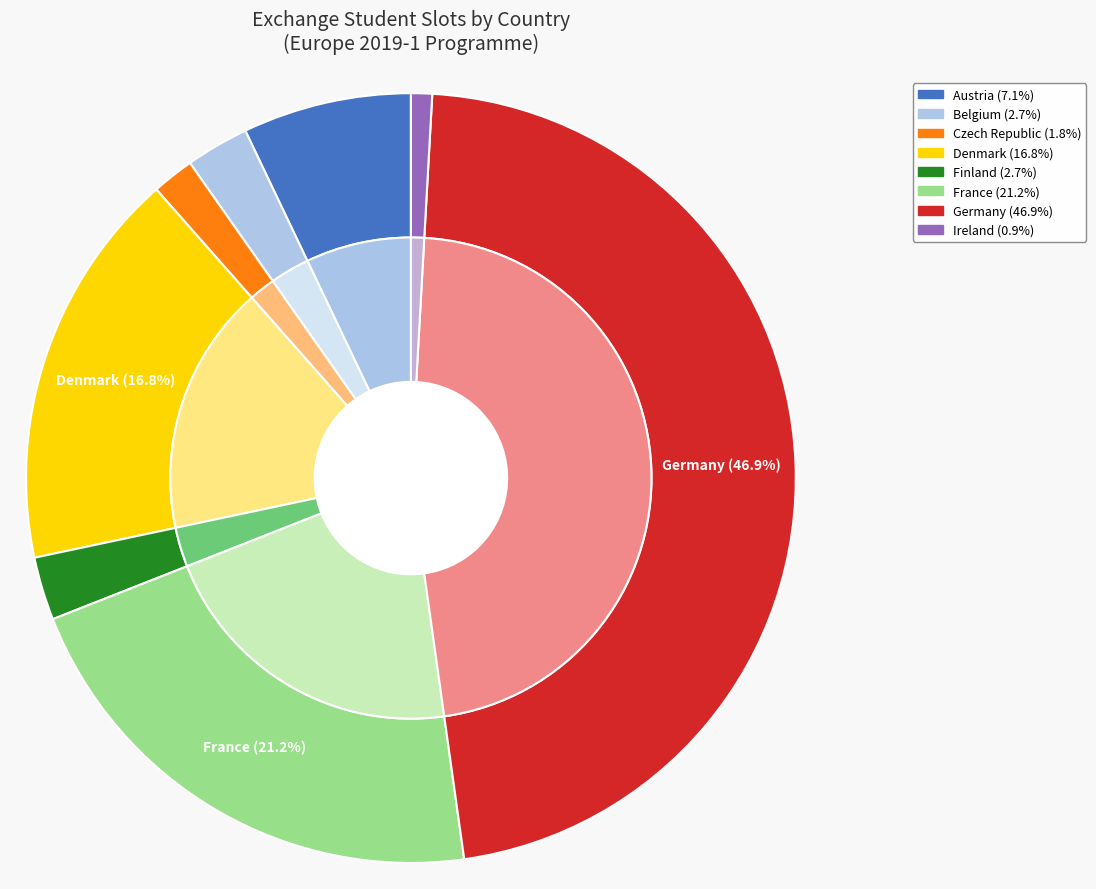

Is the sum of Belgium and France greater than half?

No